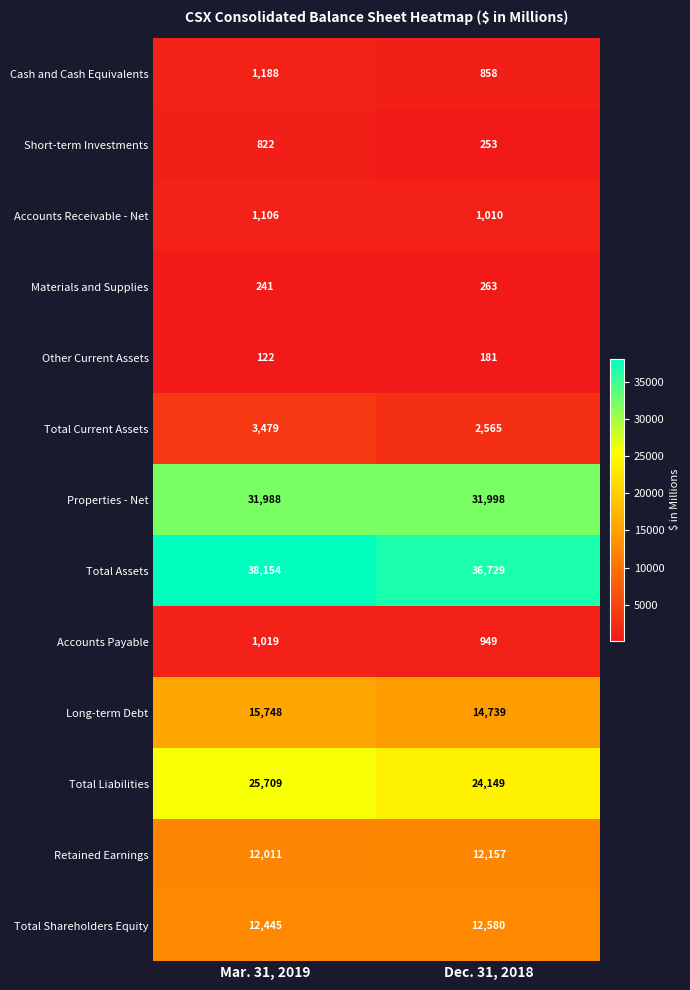

Which series changed the most between Mar. 31, 2019 and Dec. 31, 2018?

Total Liabilities